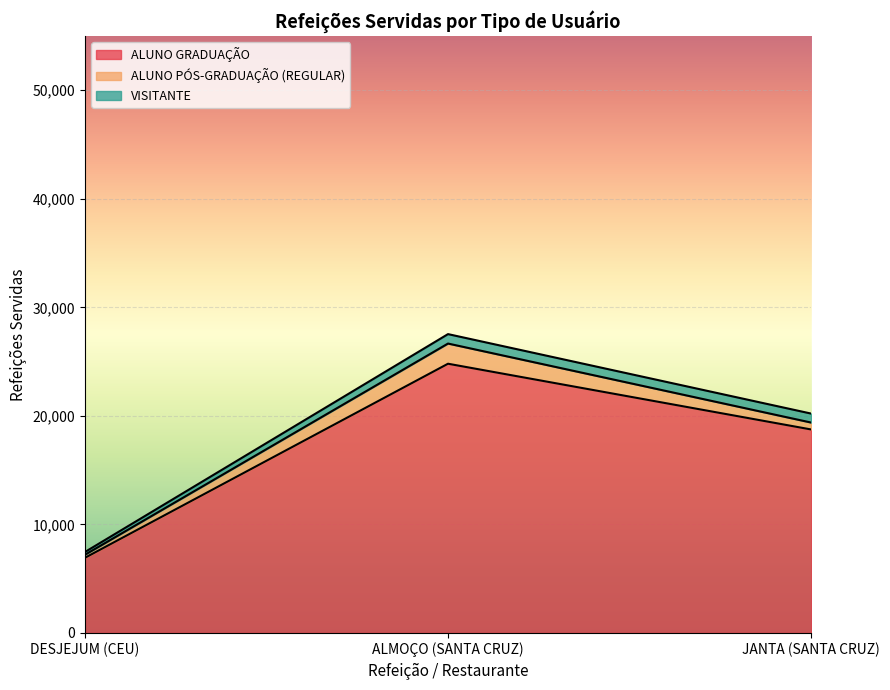

What is the difference between the highest and lowest values at ALMOÇO (SANTA CRUZ)?

23937